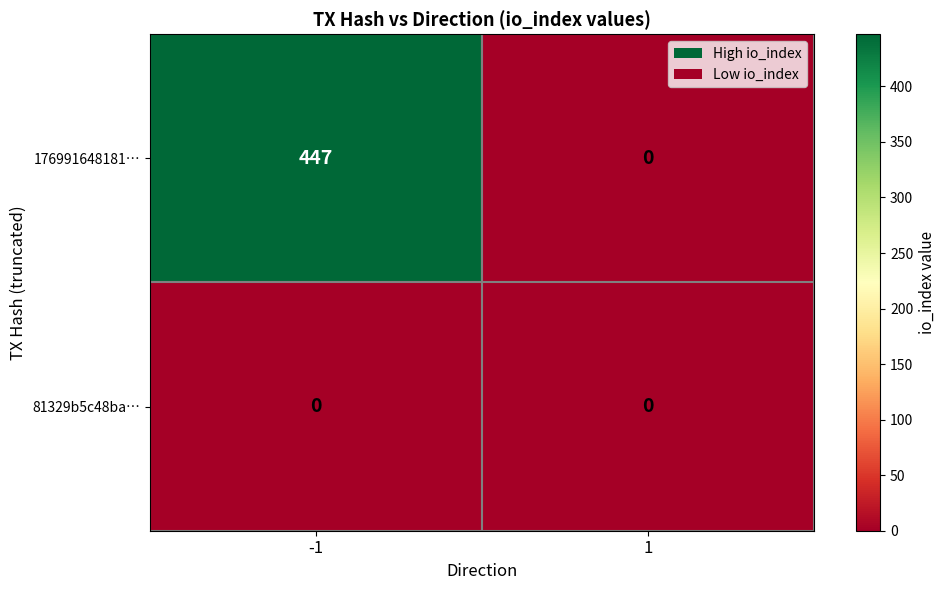

At which category does the chart reach its peak across all series?

-1